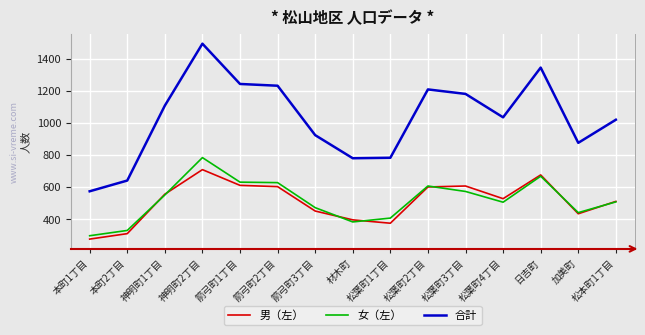

True or false: 女（左） has a value of 473 at 箭弓町3丁目.

True